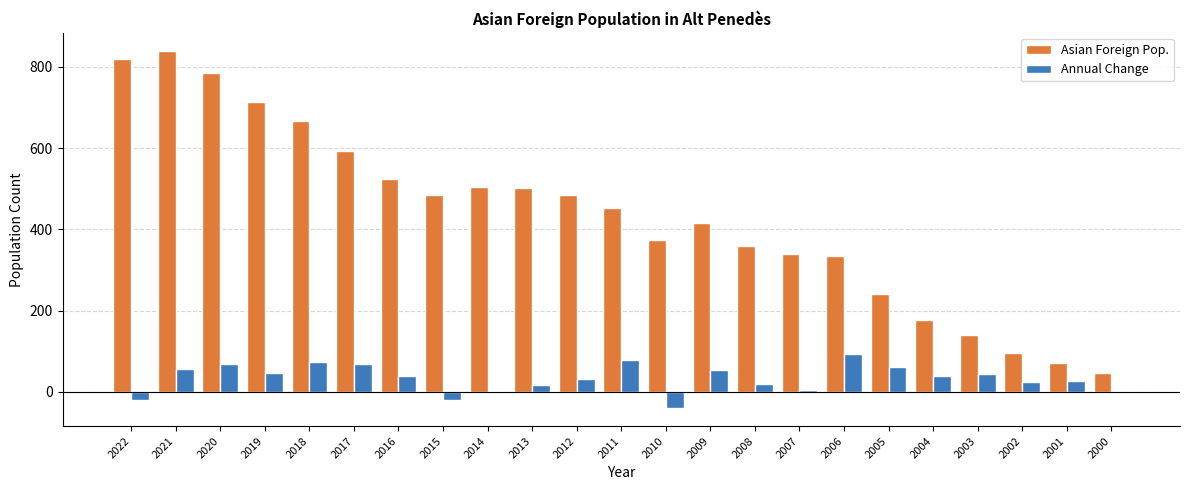

What is the total value across all series at 2018?

740